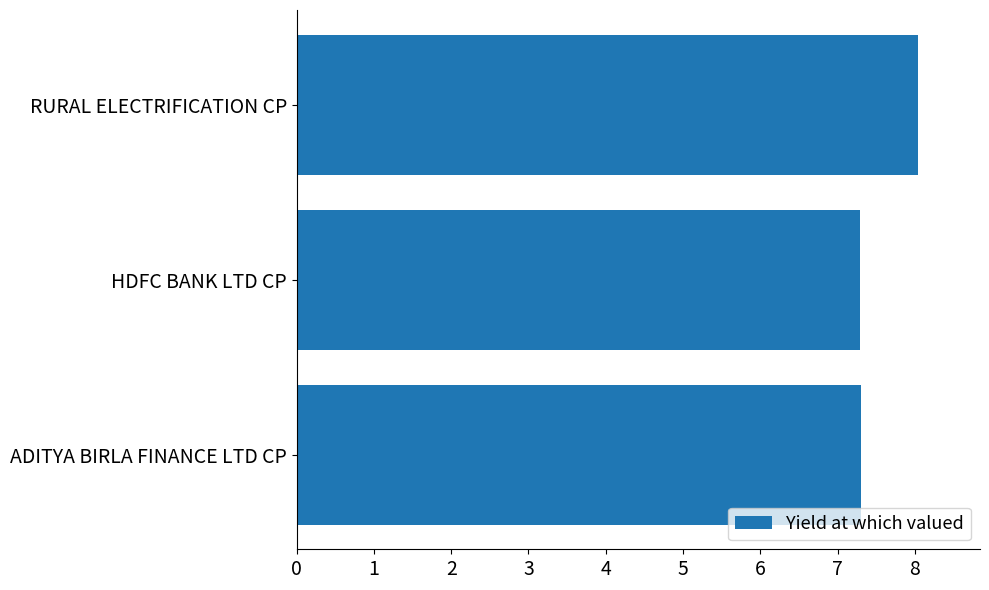

Is it true that the value at HDFC BANK LTD CP is 7.3?

True